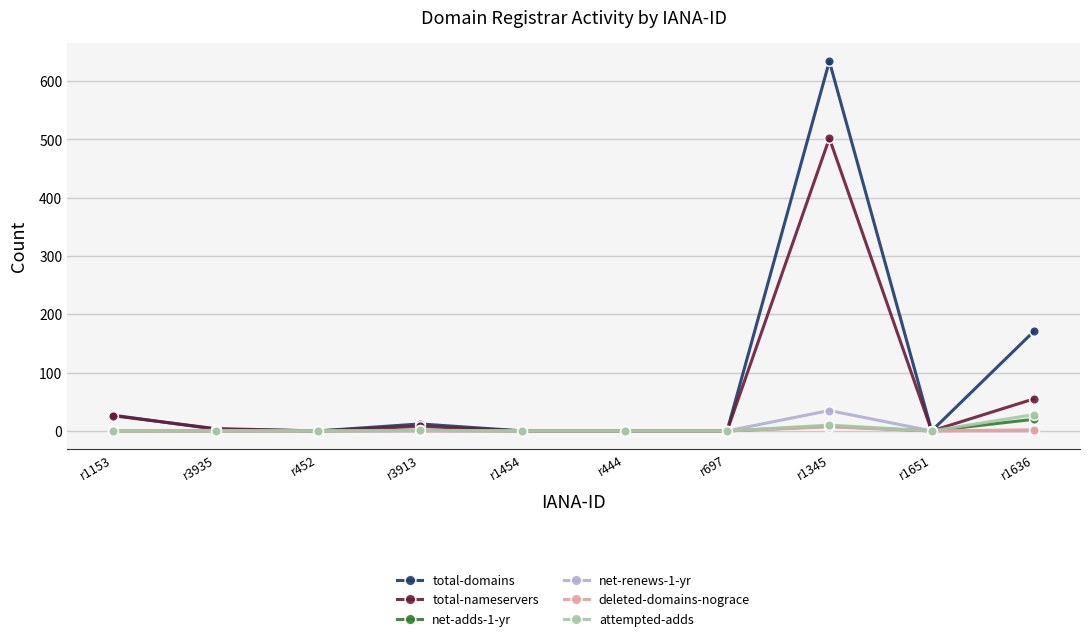

True or false: net-renews-1-yr has more than 0 points higher than both neighbors.

True